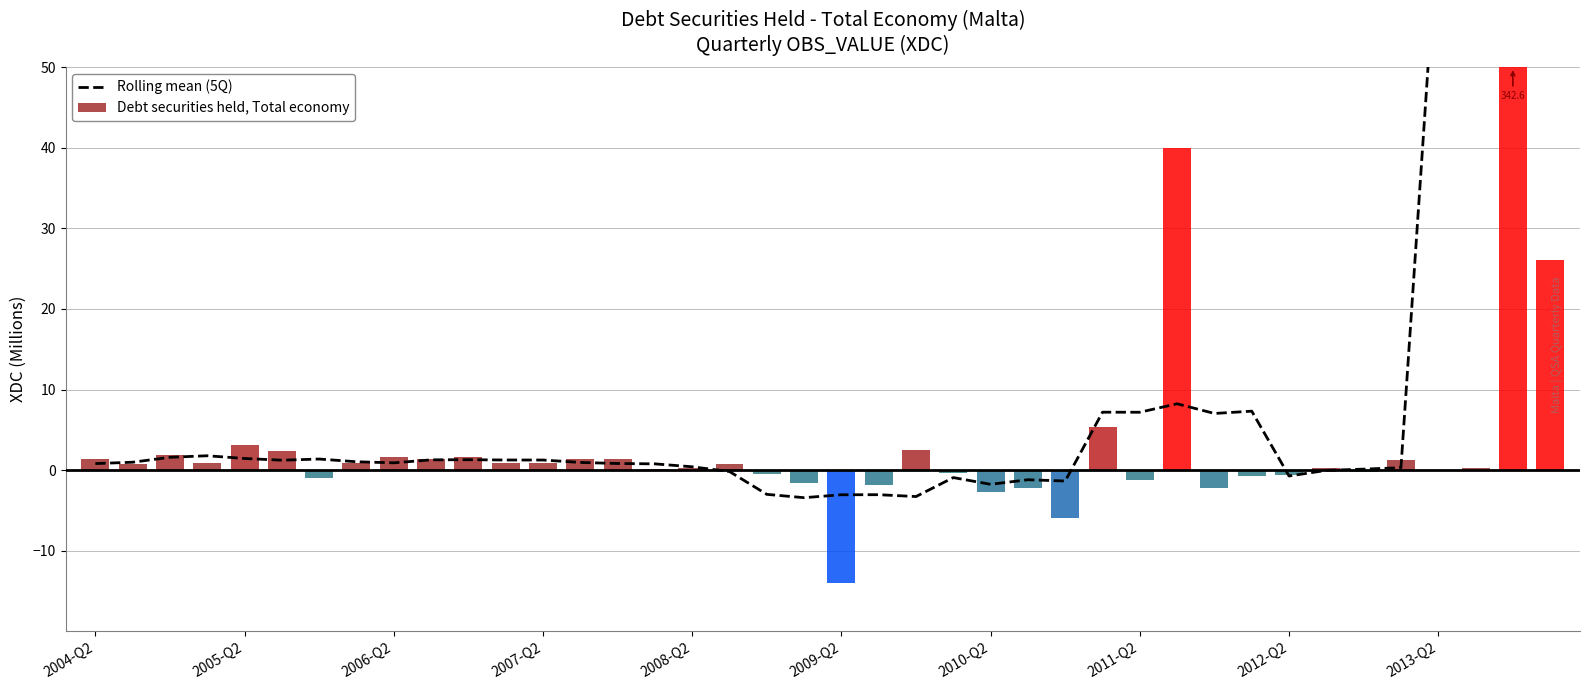

List the labels in order of Debt securities held, Total economy value, smallest first.

20, 26, 24, 30, 25, 21, 19, 28, 2010-Q2, 31, 32, 18, 23, 34, 36, 15, 33, 37, 16, 17, 2005-Q2, 2007-Q2, 2011-Q2, 11, 12, 35, 14, 2004-Q2, 2013-Q2, 13, 2012-Q2, 10, 2006-Q2, 2009-Q2, 22, 2008-Q2, 27, 39, 29, 38